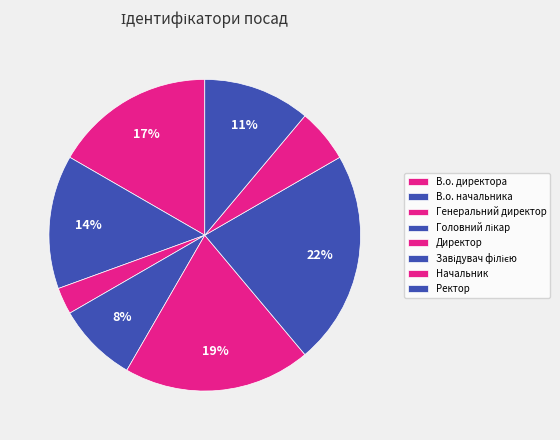

How many segments does this pie chart have?

8